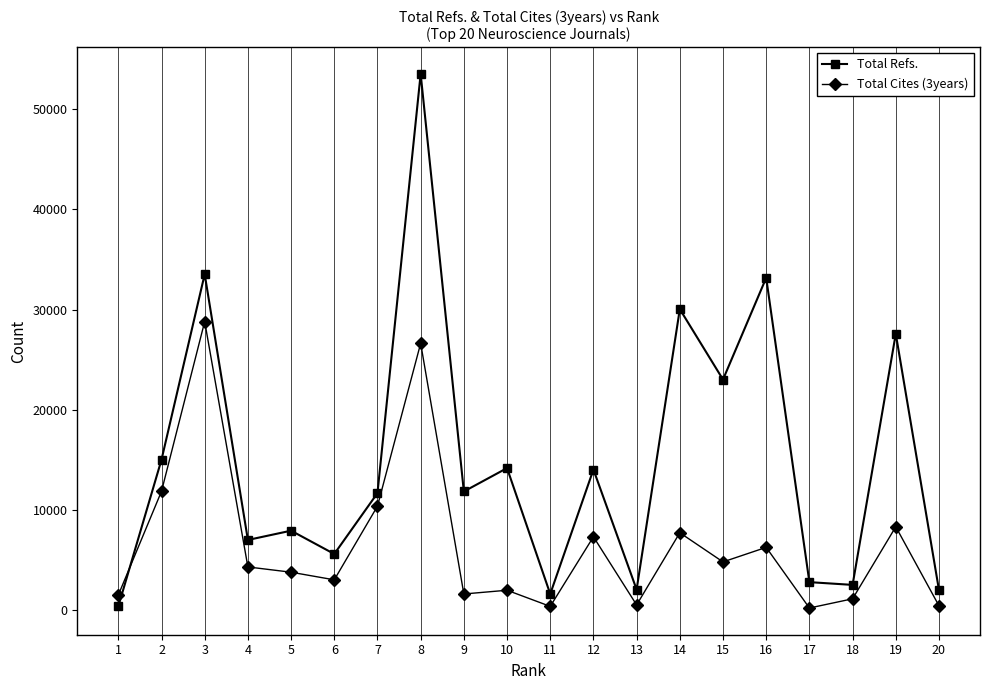

Where does the Total Refs. series first go above 11819?

2